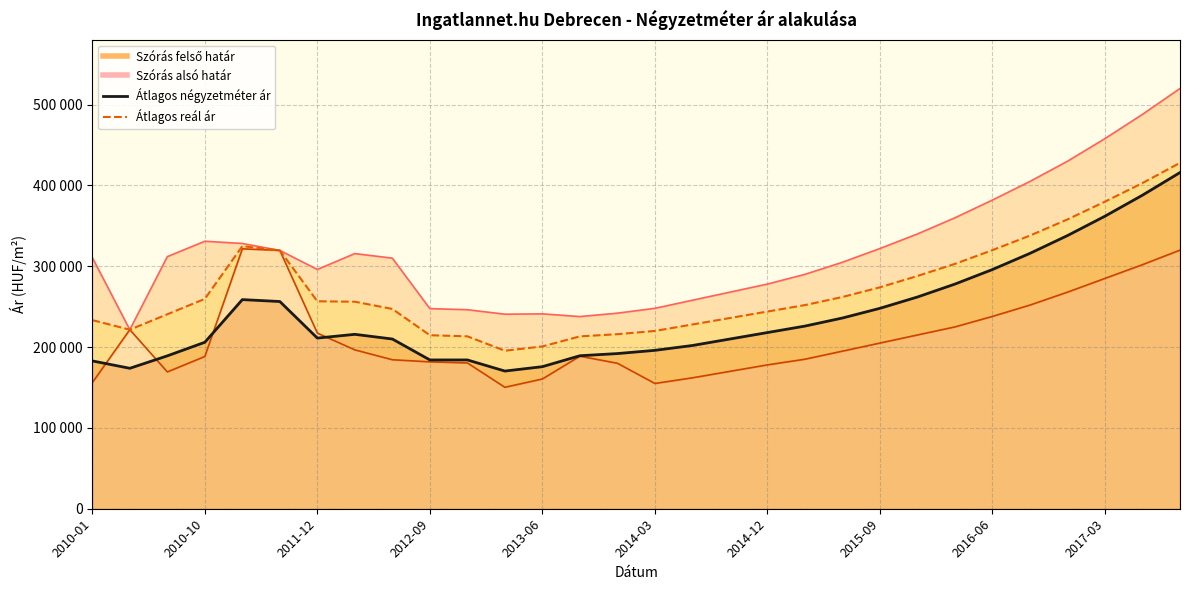

Where does the Átlagos négyzetméter ár series first go above 215805?

2011-01